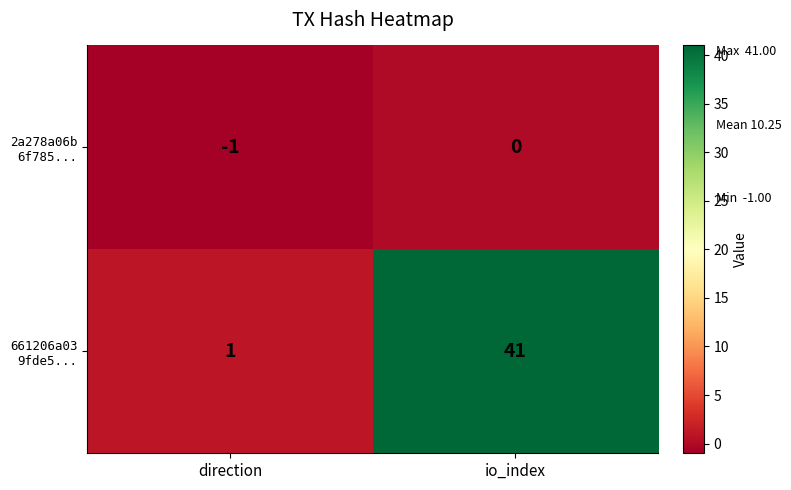

At which category is the sum across all series the highest?

io_index